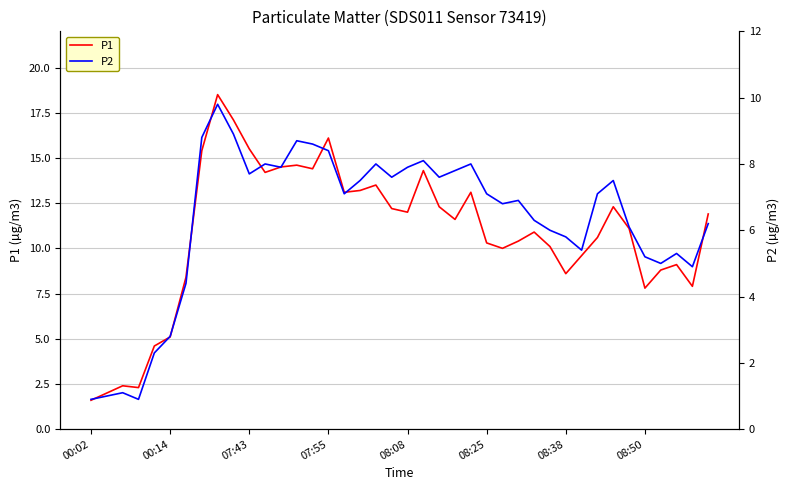

What is the lowest value of the P1 series?

1.6